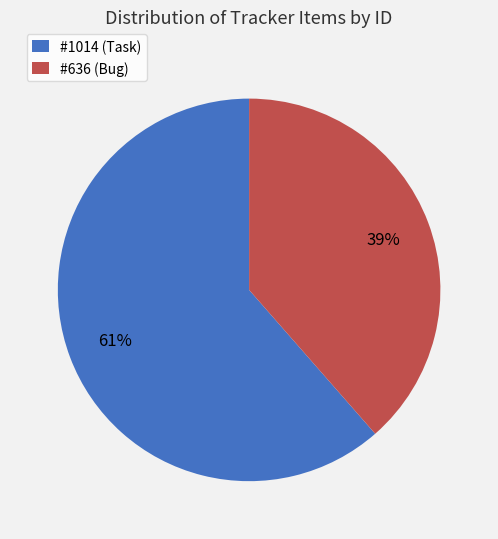

Is it true that #636 (Bug) is 39% of the pie?

True